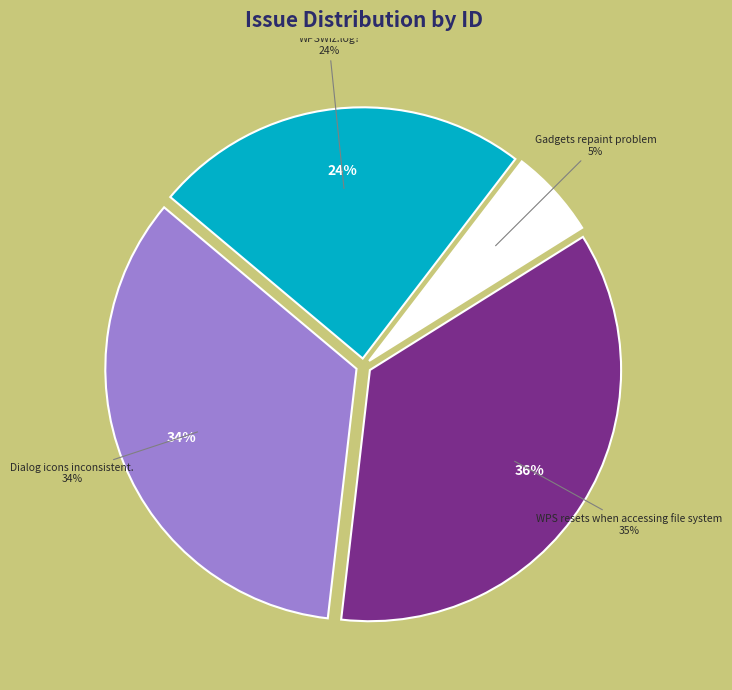

Is there a majority slice in this chart?

No